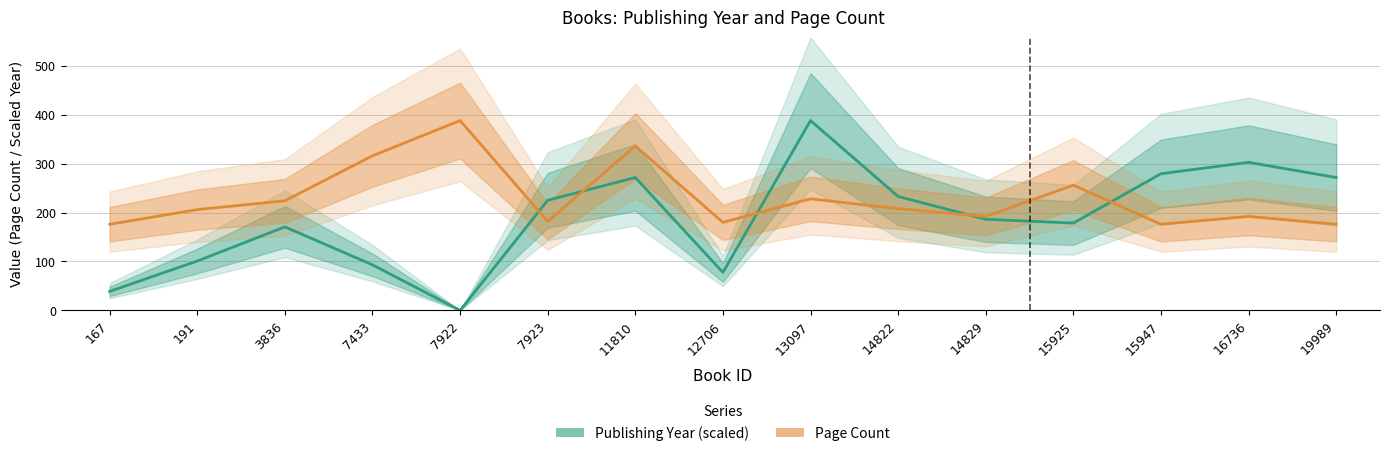

Which series has the largest total across all categories?

Page Count